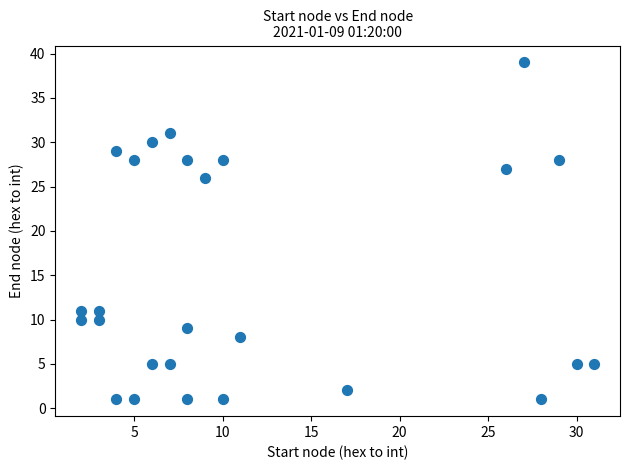

What is the range of X values (max minus min)?

29